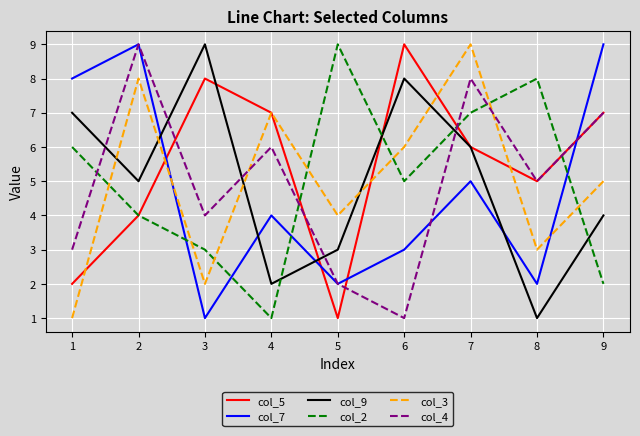

Which series has the largest total across all categories?

col_5